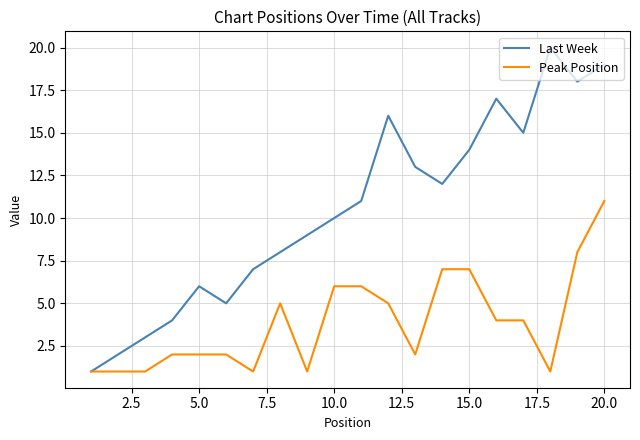

What is the highest value of the Peak Position series?

11